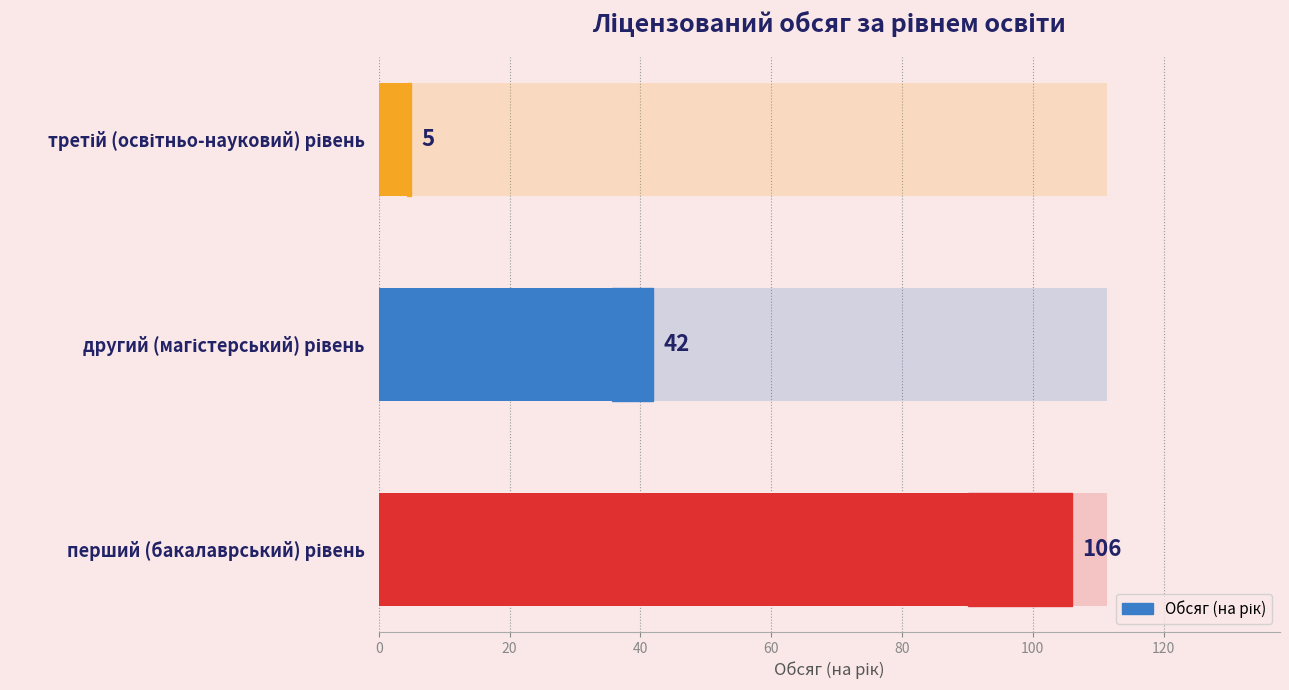

How many distinct data groups are displayed?

1